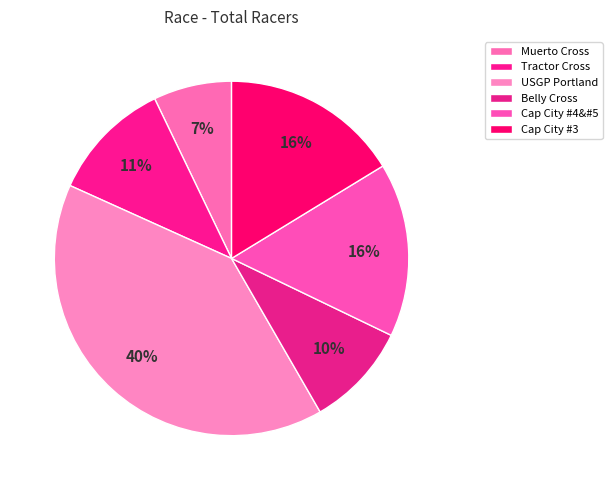

How many segments does this pie chart have?

6